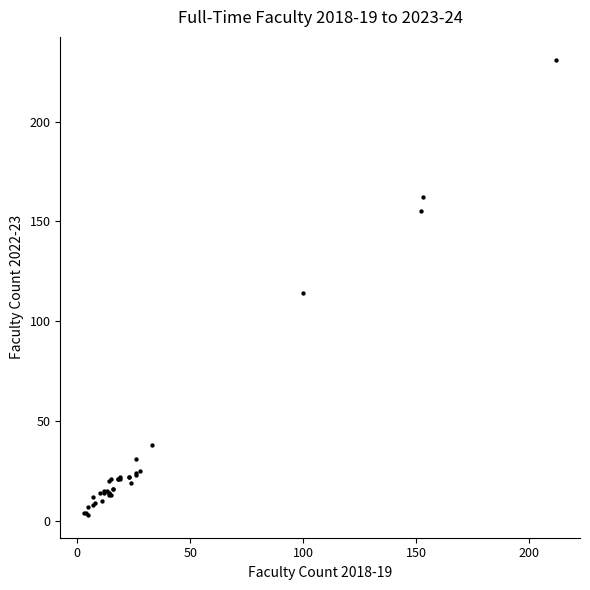

What Y value in the scatter plot is closest to 117?

114